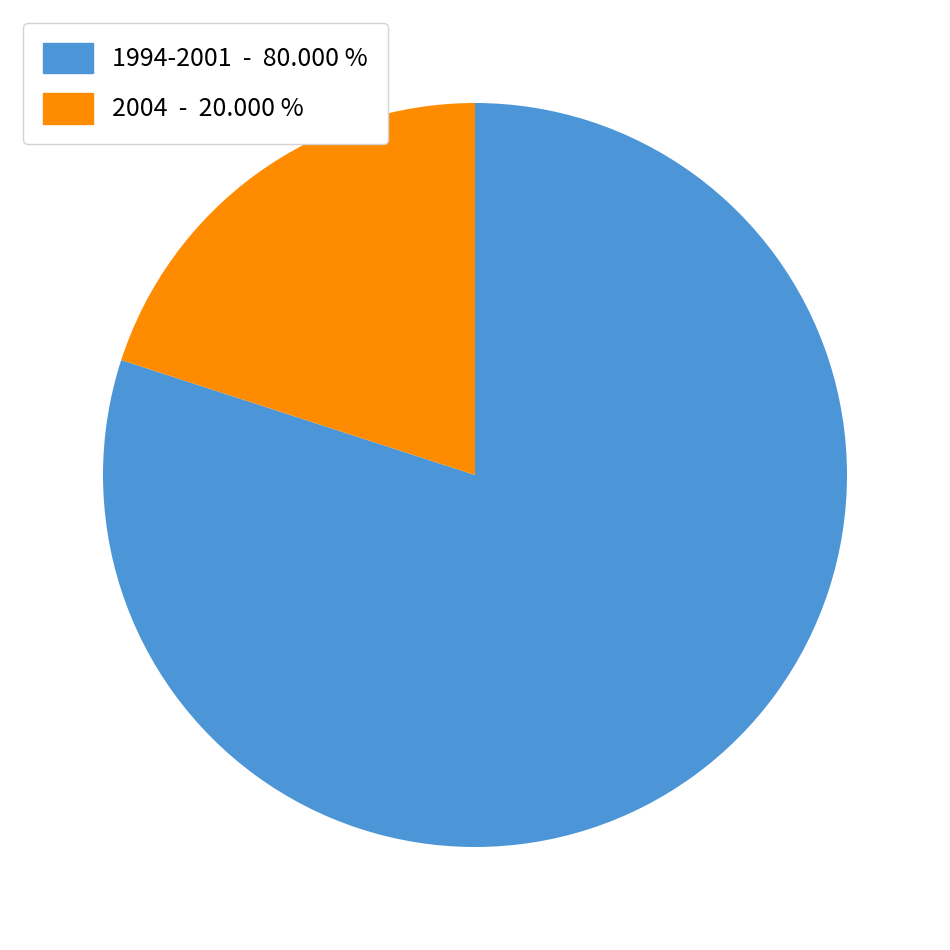

Does any single category account for the majority?

Yes